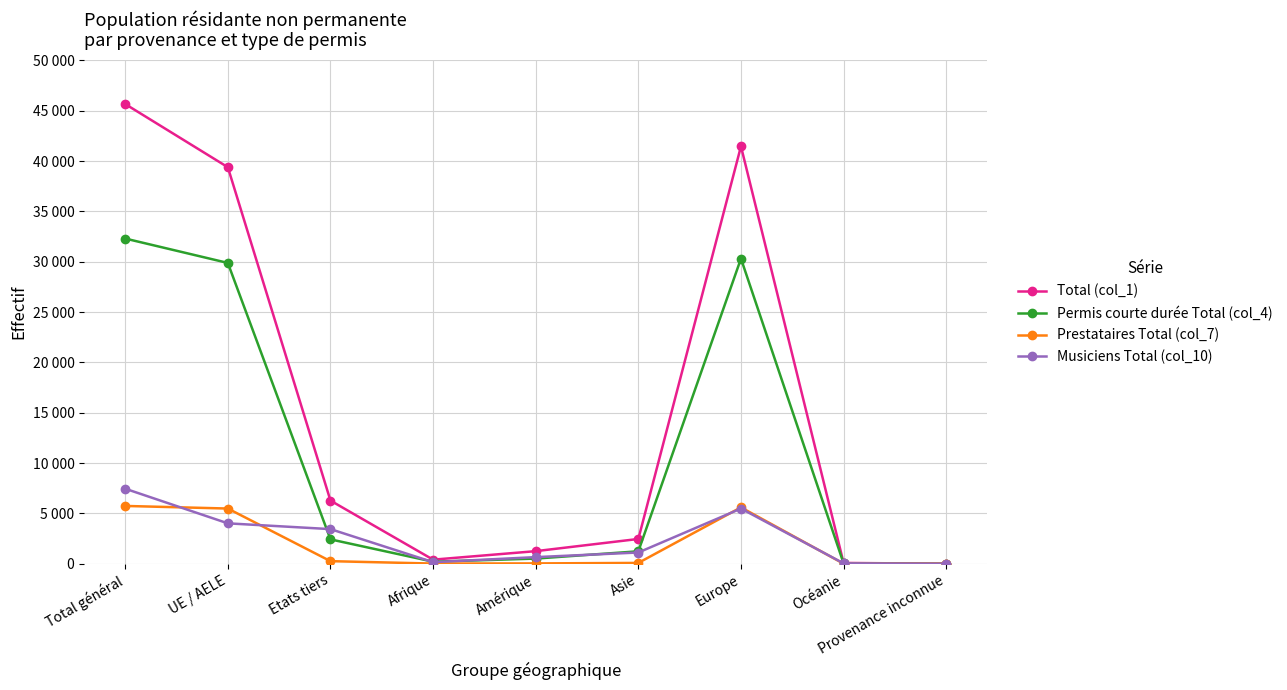

Where is Total (col_1) nearest to the value 22830?

UE / AELE